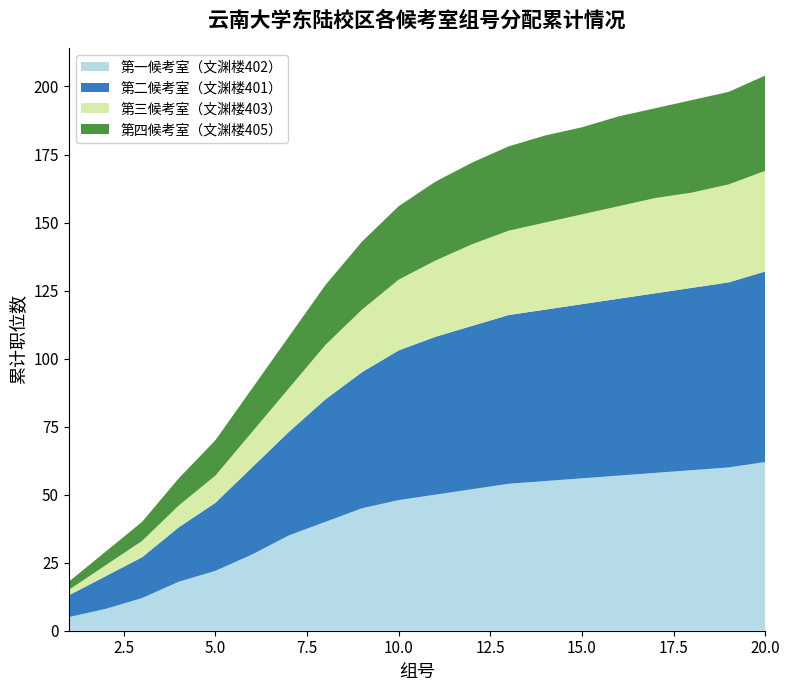

Reading left to right, what are all the values shown in this chart?

第一候考室（文渊楼402）: 5	8	12	18	22	28	35	40	45	48	50	52	54	55	56	57	58	59	60	62
第二候考室（文渊楼401）: 8	12	15	20	25	32	38	45	50	55	58	60	62	63	64	65	66	67	68	70
第三候考室（文渊楼403）: 2	4	6	8	10	13	16	20	23	26	28	30	31	32	33	34	35	35	36	37
第四候考室（文渊楼405）: 3	5	7	10	13	16	19	22	25	27	29	30	31	32	32	33	33	34	34	35